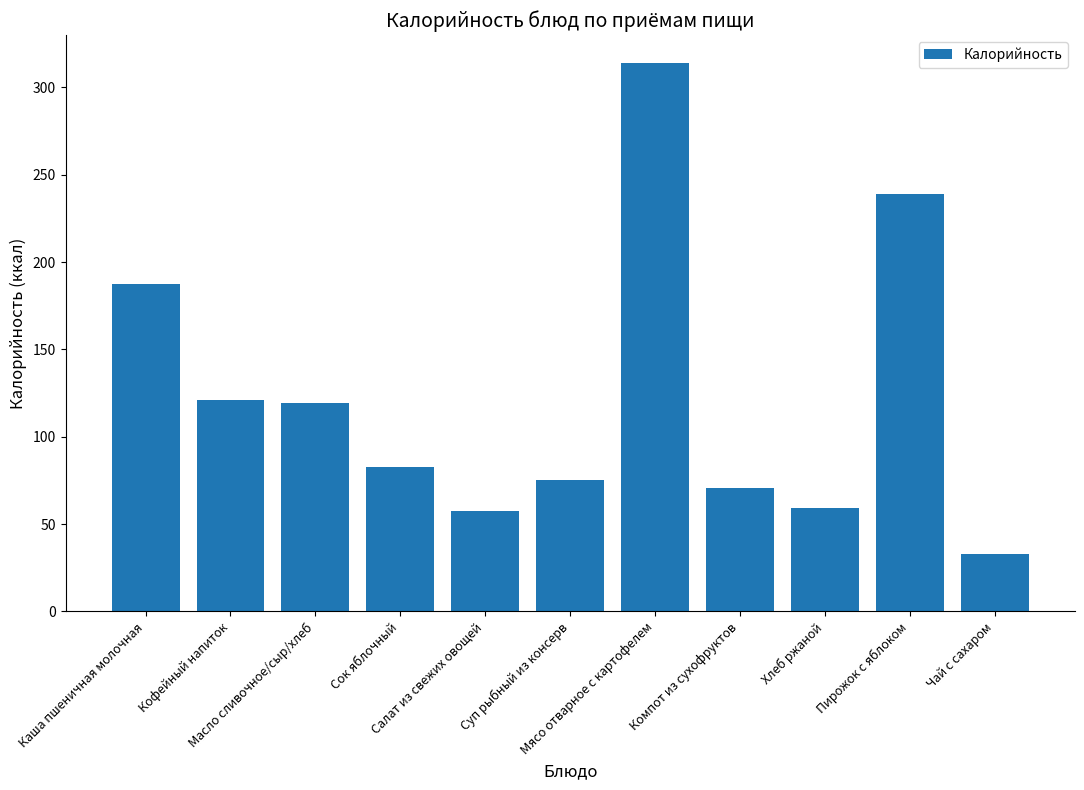

What is the sum of all values?

1359.5